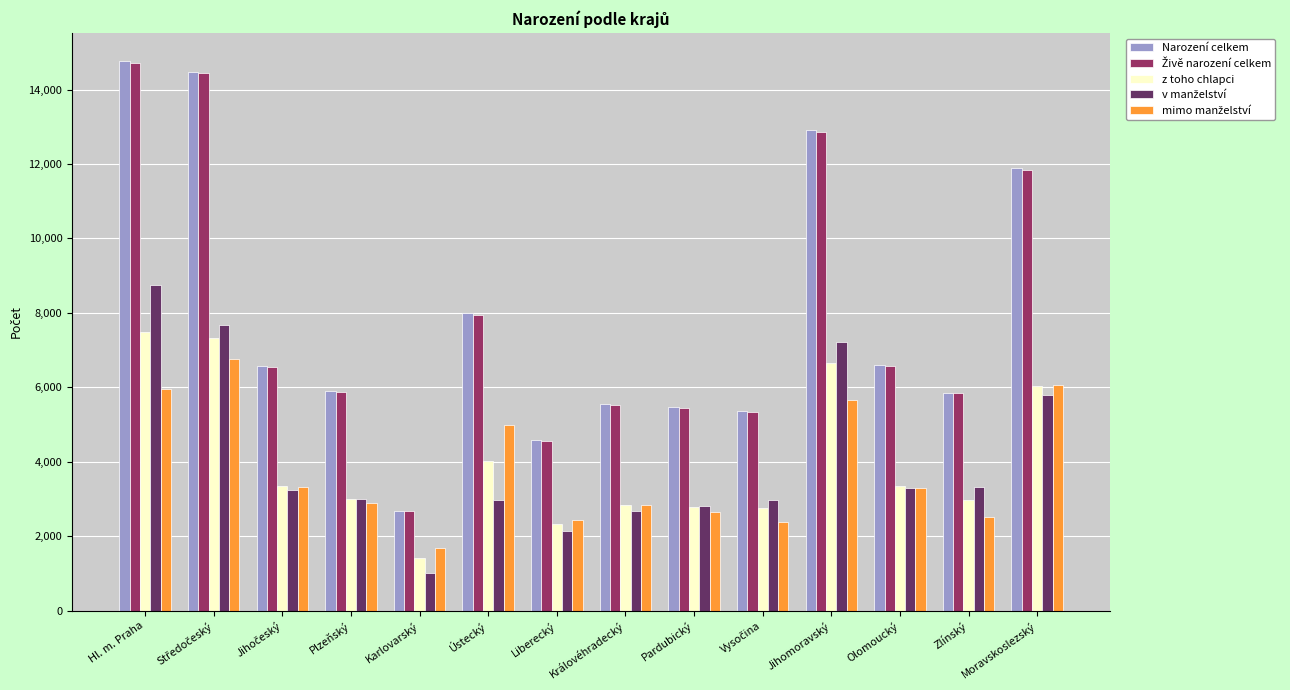

The z toho chlapci series shows 1846 at Pardubický. True or false?

False